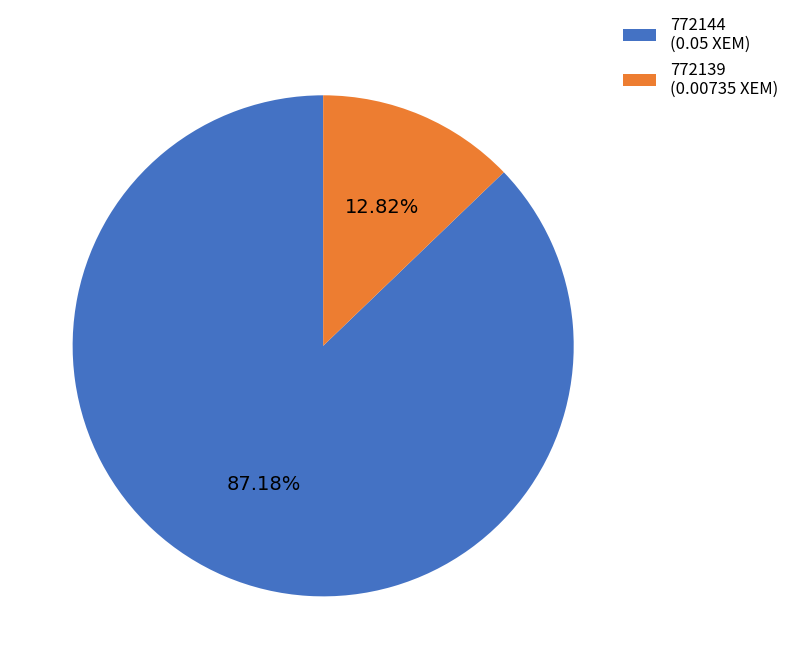

To the nearest percent, what portion does 772139 represent?

13%